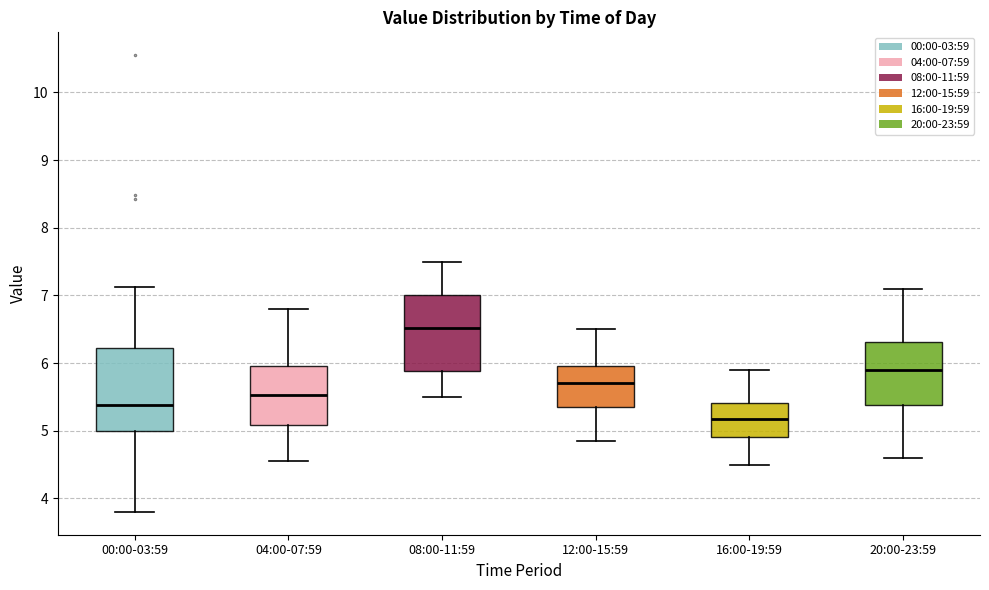

Where does the median line of the box for 16:00-19:59 sit on the y-axis? The values are not printed on the chart, so give them approximately, as read against the axis.

5.2